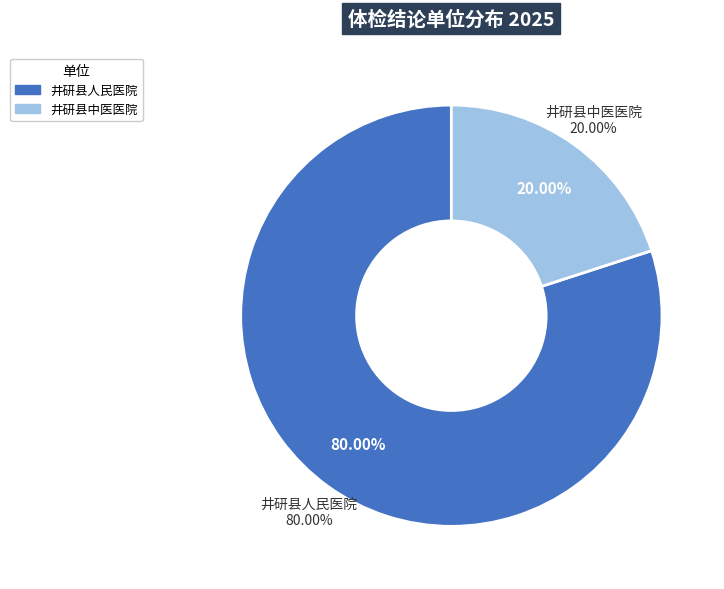

What is the smallest slice in the pie chart?

井研县中医医院